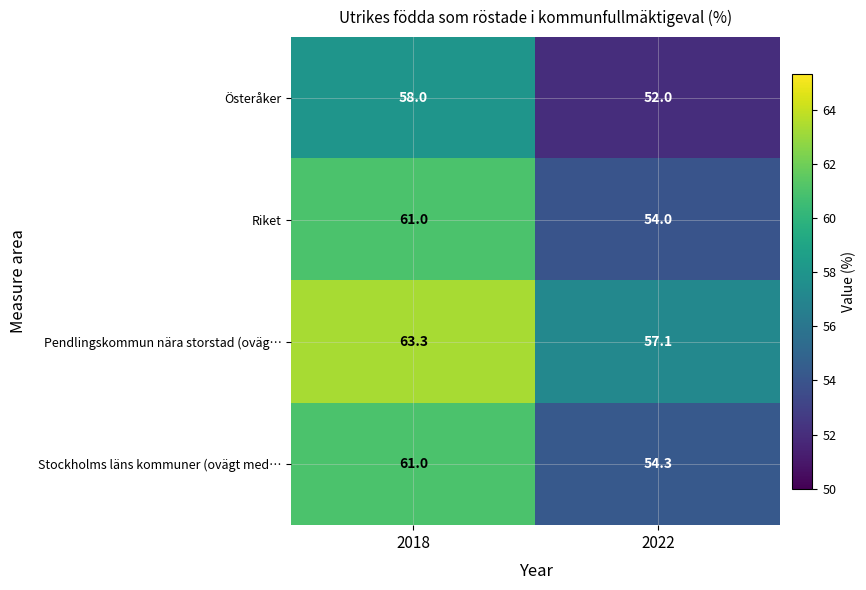

At which label does Riket reach its peak?

2018